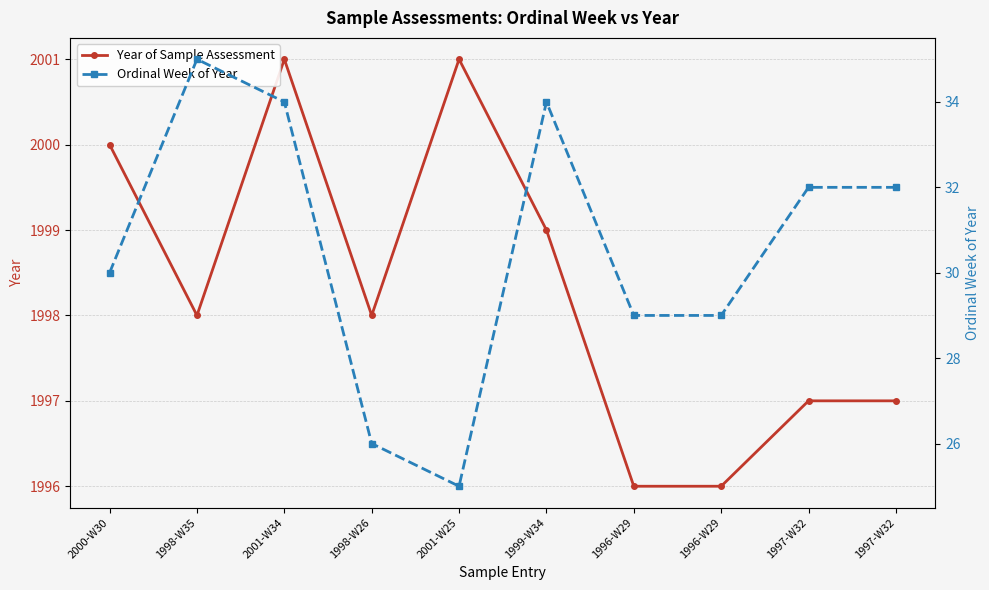

Rank the categories by Ordinal Week of Year value from highest to lowest.

1998-W35, 2001-W34, 1999-W34, 1997-W32, 1997-W32, 2000-W30, 1996-W29, 1996-W29, 1998-W26, 2001-W25